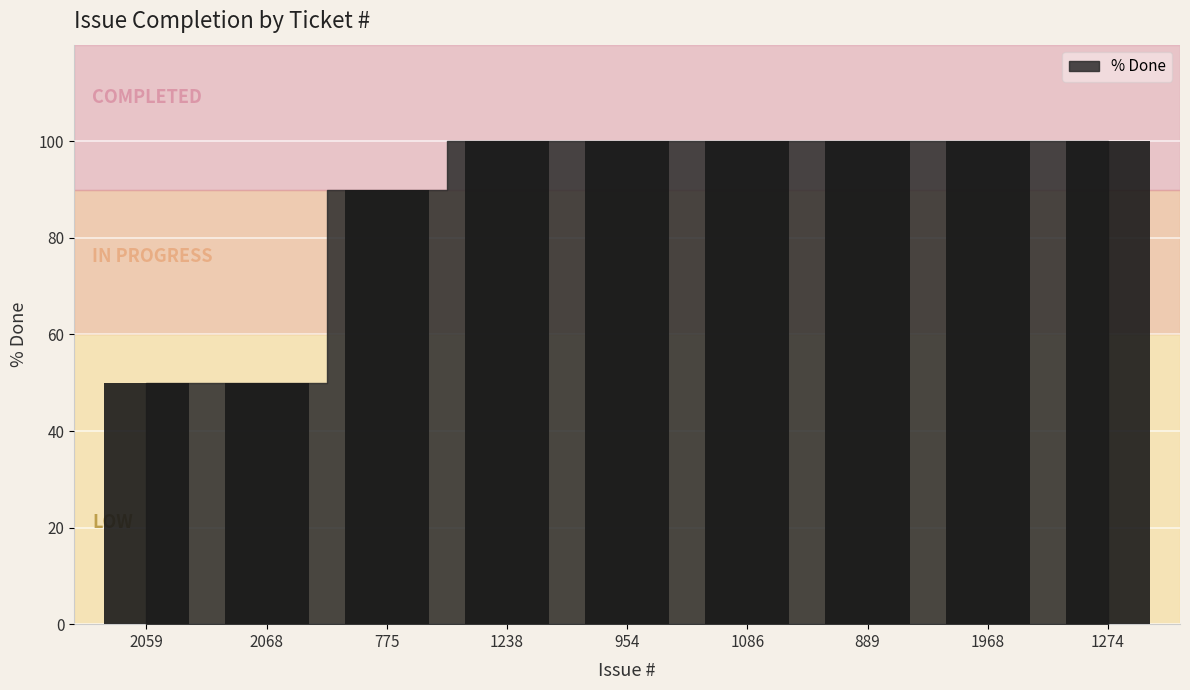

Reading right to left, transcribe all the data shown in this chart.

1274=100	1968=100	889=100	1086=100	954=100	1238=100	775=90	2068=50	2059=50